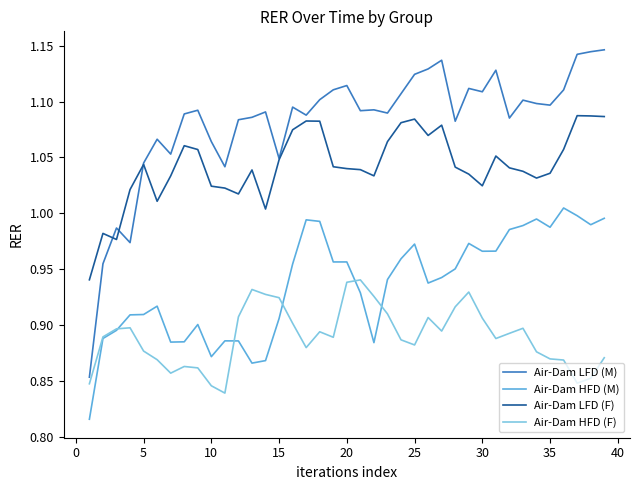

Which series has the widest spread of values?

Air-Dam LFD (M)